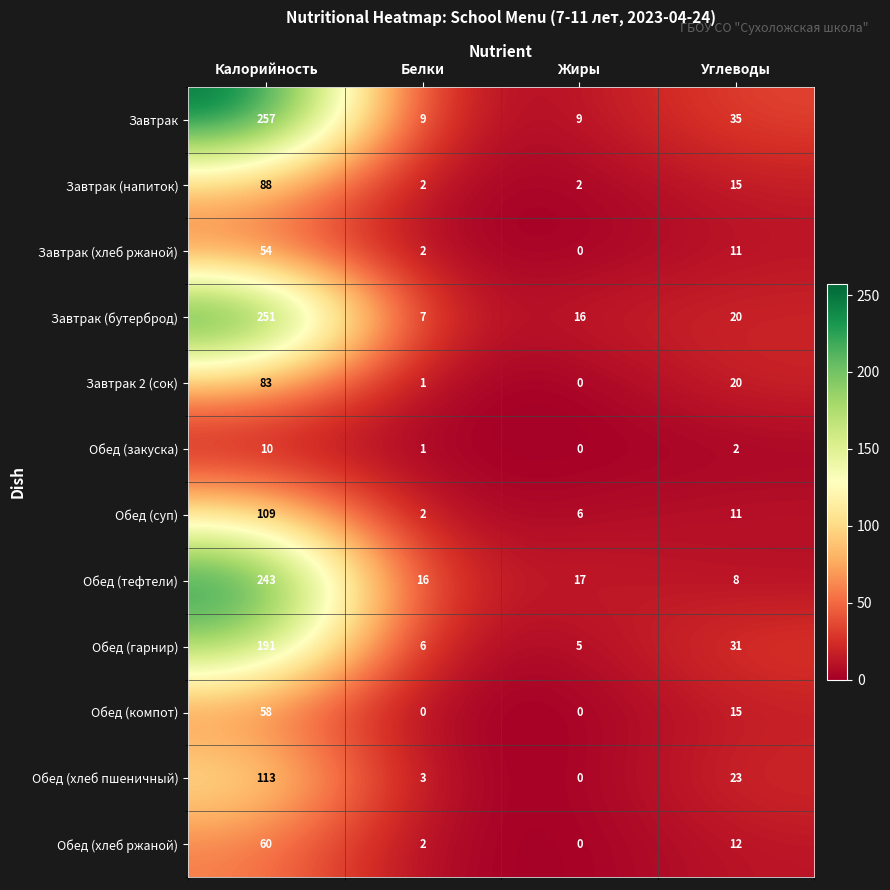

What is the sum of all Обед (закуска) values?

13